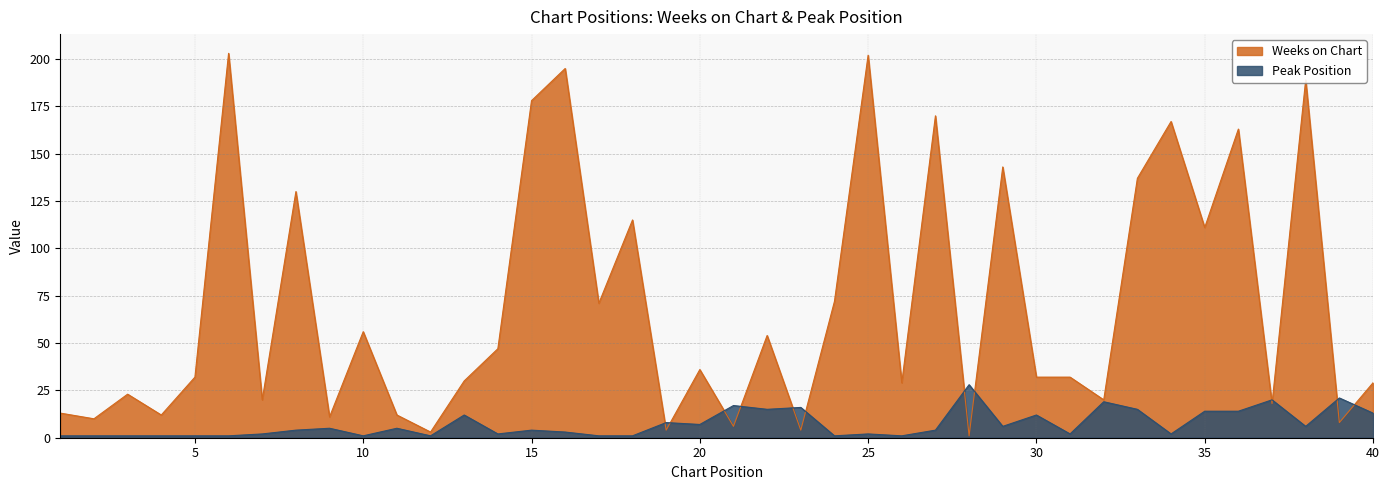

Between 37 and 15, which is larger?

15